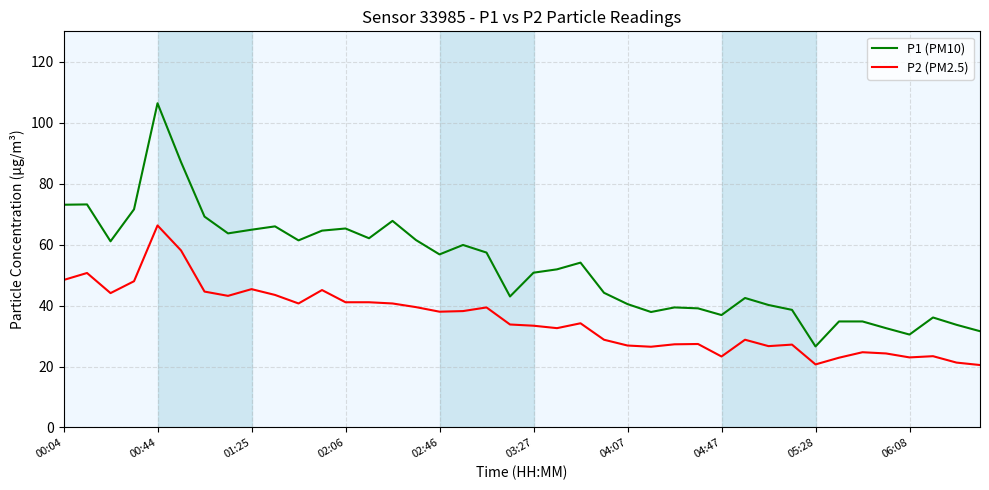

What is the minimum value for P2 (PM2.5)?

20.5